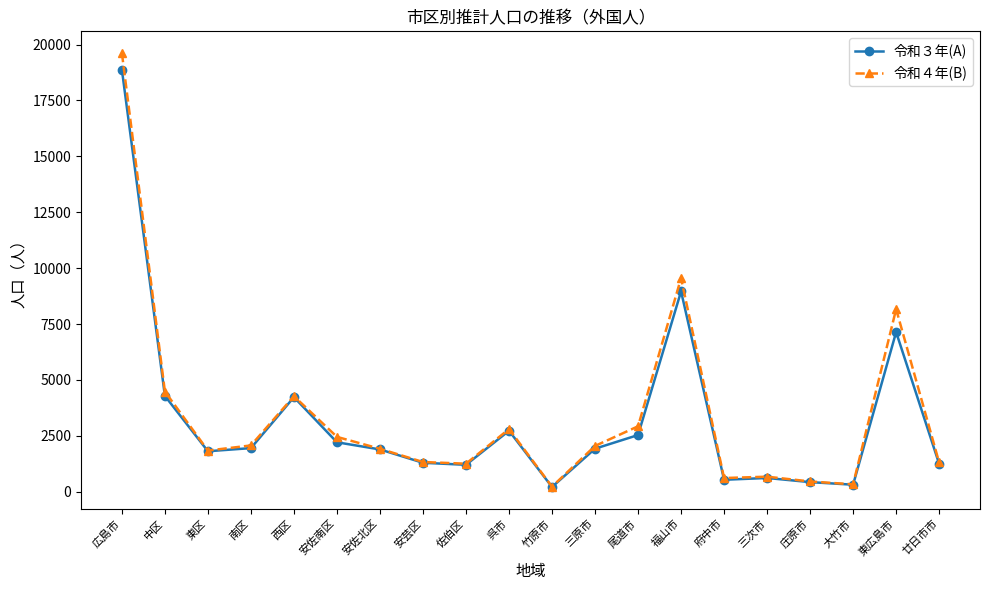

At which category does the chart reach its peak across all series?

広島市